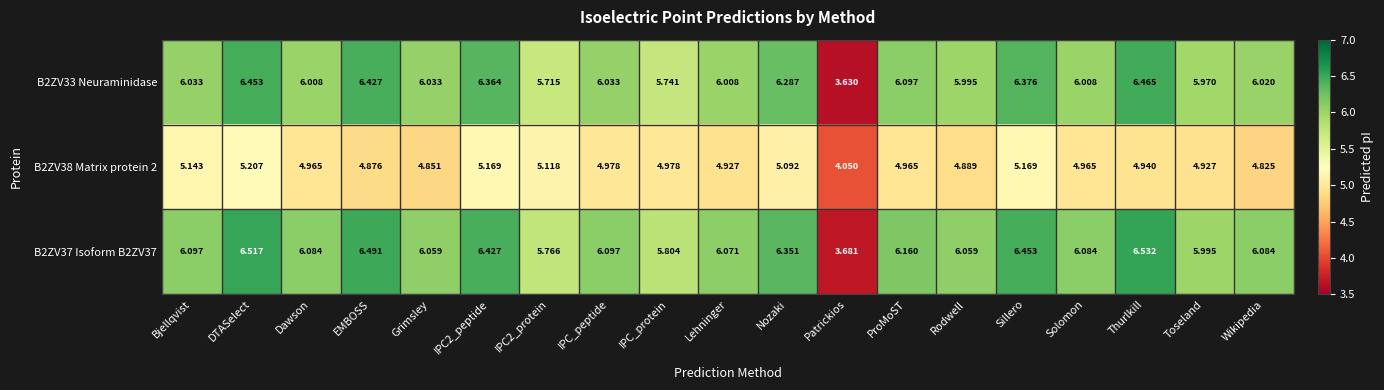

At which category is the sum across all series the highest?

DTASelect